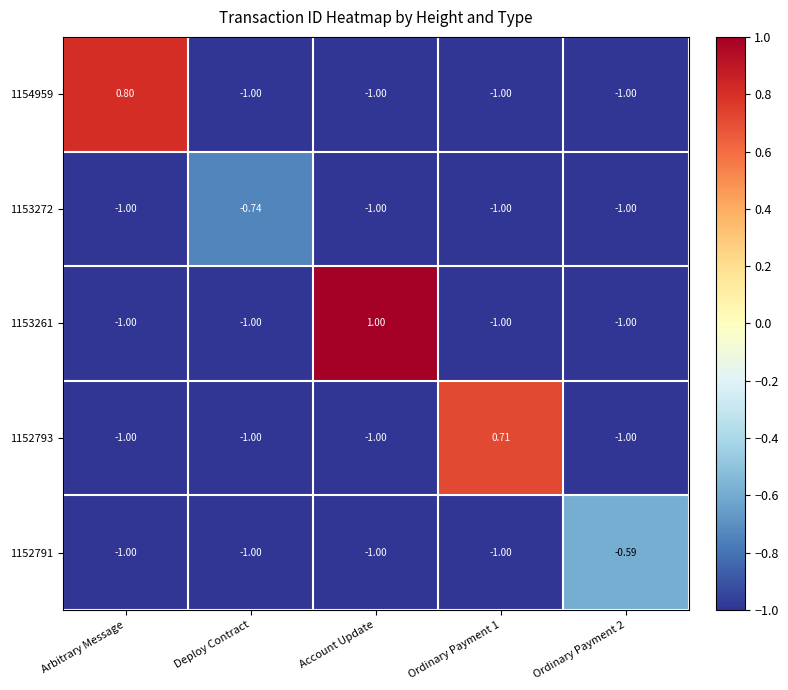

What is the minimum value shown in the chart?

-1.0